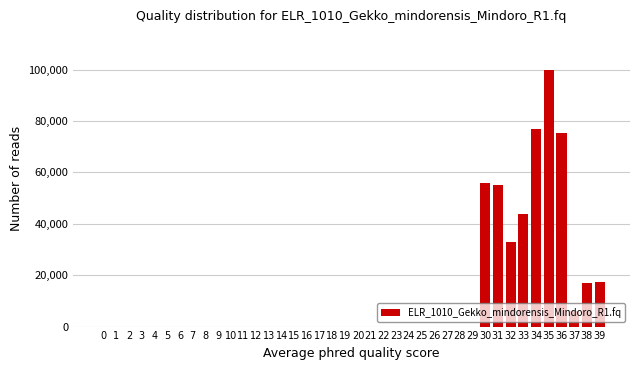

What is the change in value from 32 to 33?

+10930.6